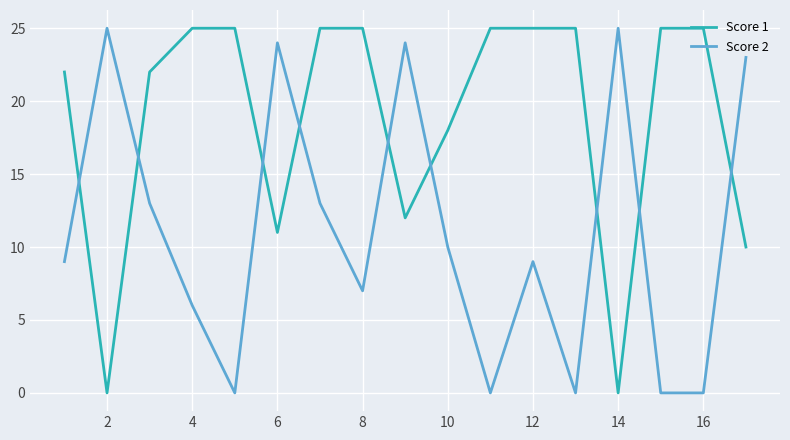

List the series in order of their overall mean, lowest first.

Score 2, Score 1